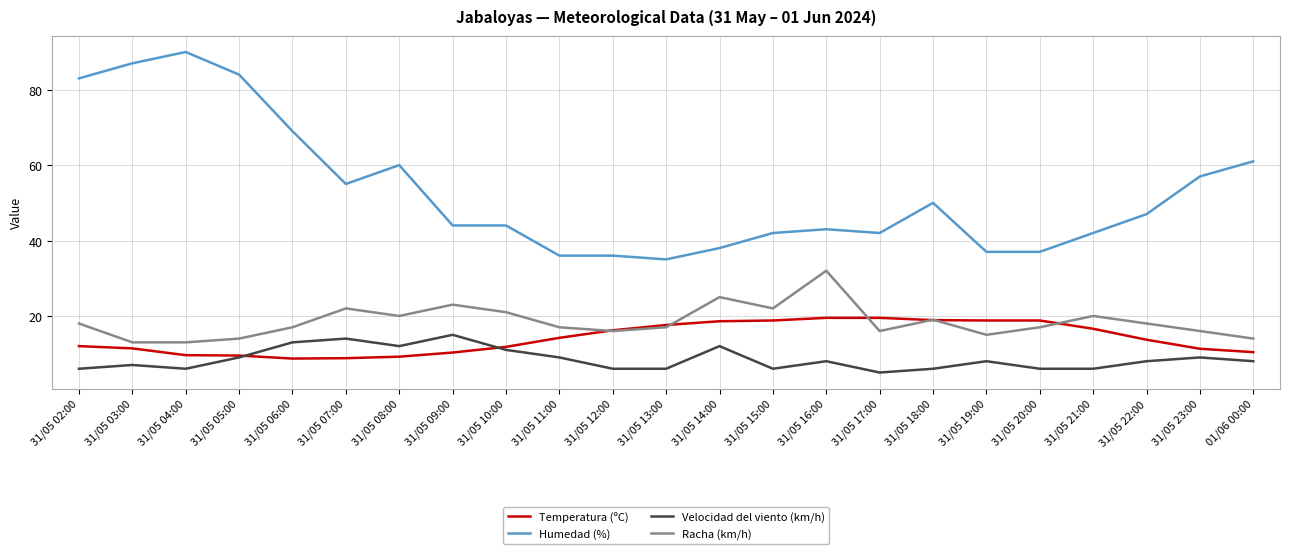

Count the number of categories in the chart.

23